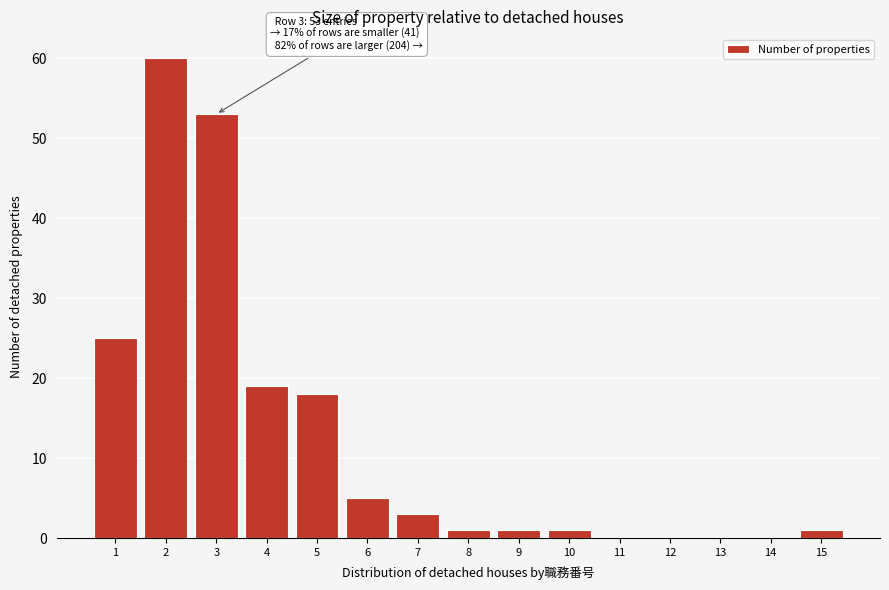

Reading left to right, list all the values displayed in this chart.

1=25	2=60	3=53	4=19	5=18	6=5	7=3	8=1	9=1	10=1	11=0	12=0	13=0	14=0	15=1